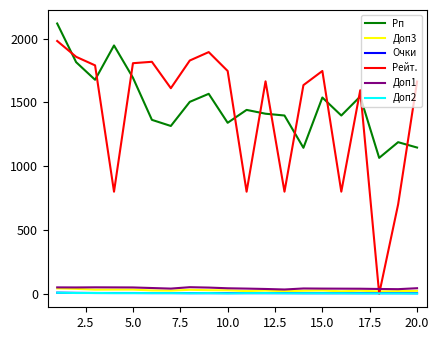

Which series has the widest spread of values?

Рейт.